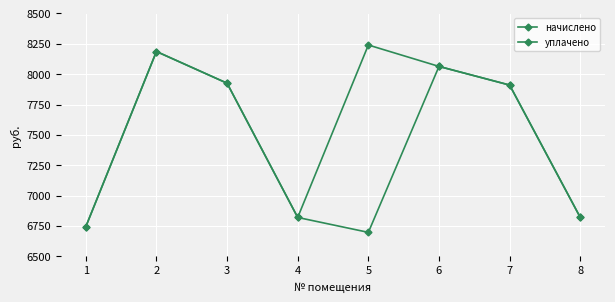

True or false: начислено and уплачено cross at least once.

False